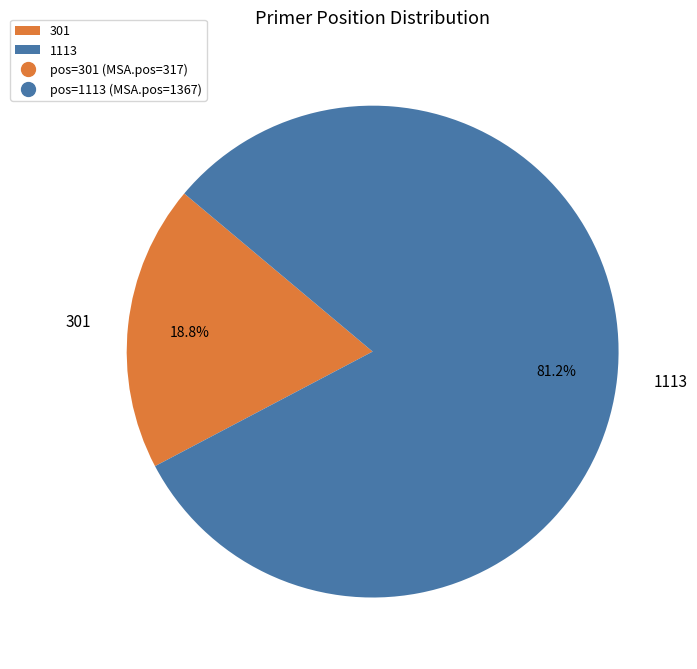

Rank the categories by value from lowest to highest.

301, 1113